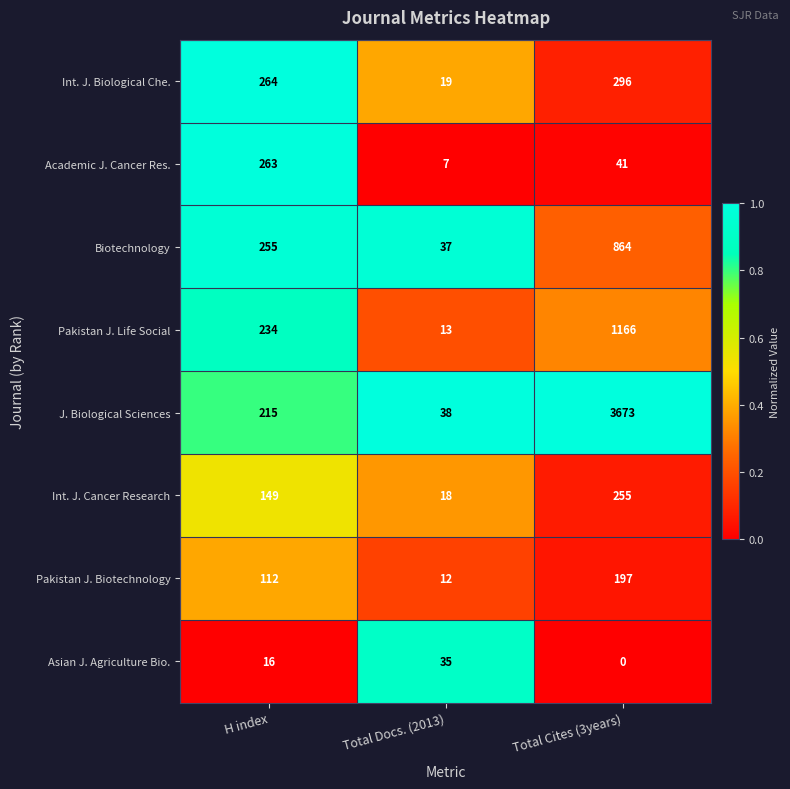

Read the Pakistan J. Life Social value at Total Docs. (2013).

13